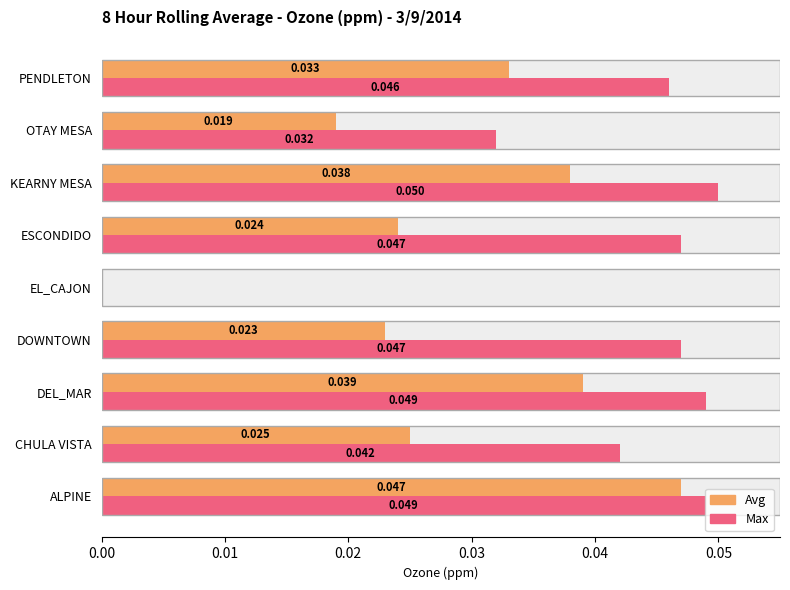

Is it true that Max equals 0.0 at ESCONDIDO?

False